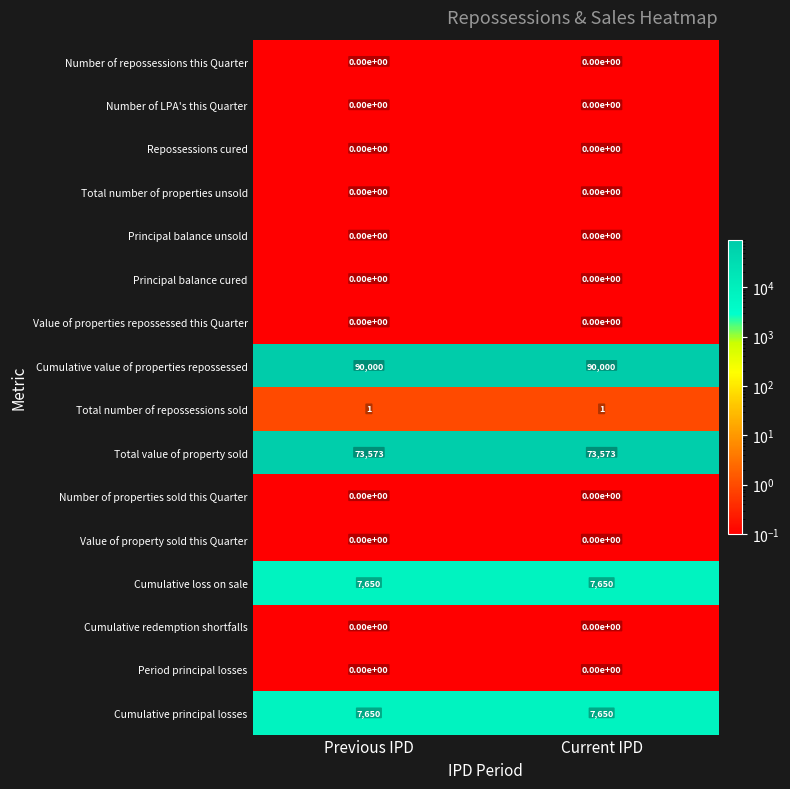

The value of Value of property sold this Quarter at Current IPD is 0. True or false?

True